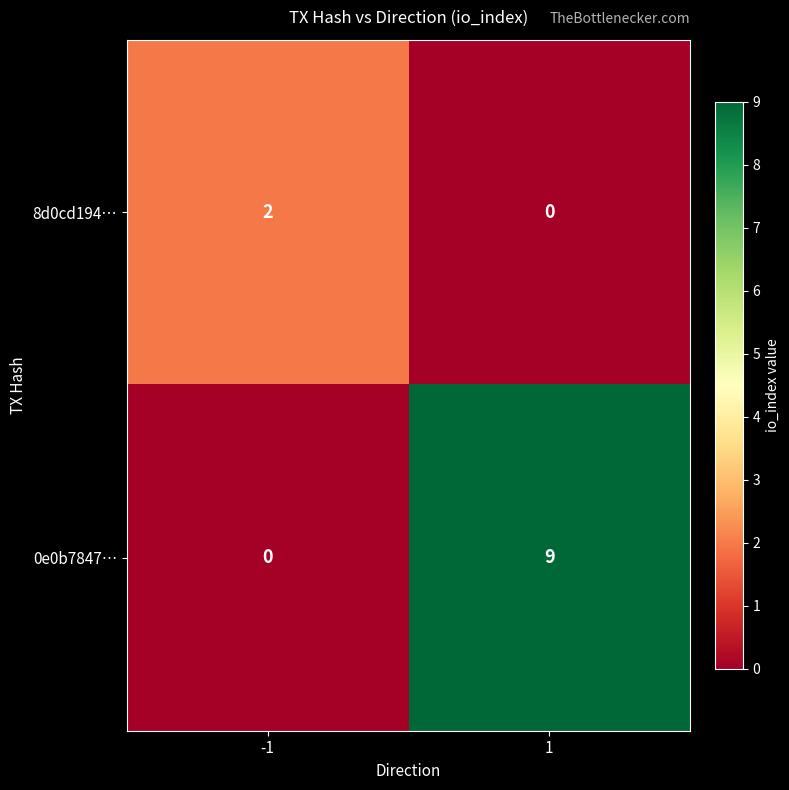

List the series in order of their overall mean, lowest first.

8d0cd194…, 0e0b7847…